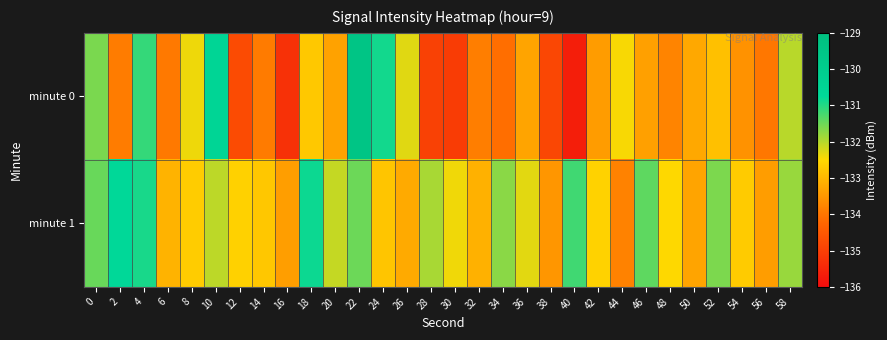

Which series has the widest spread of values?

minute 0